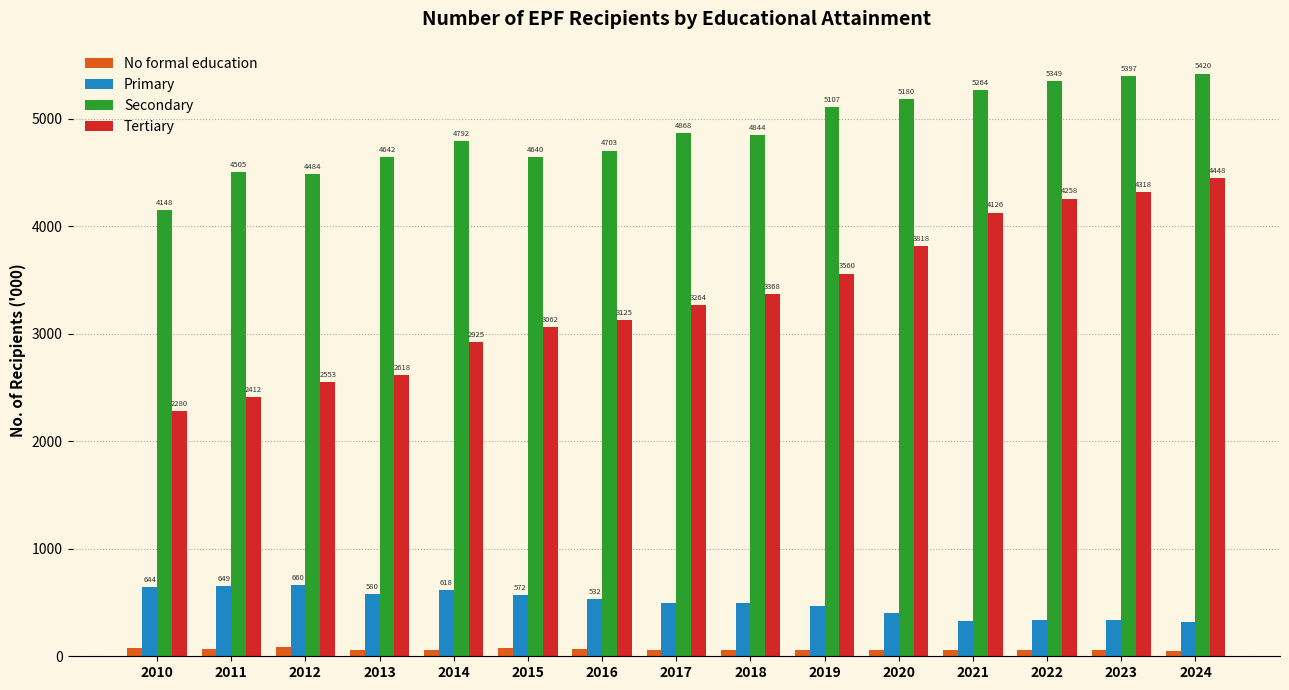

What is the minimum value shown in the chart?

51.2